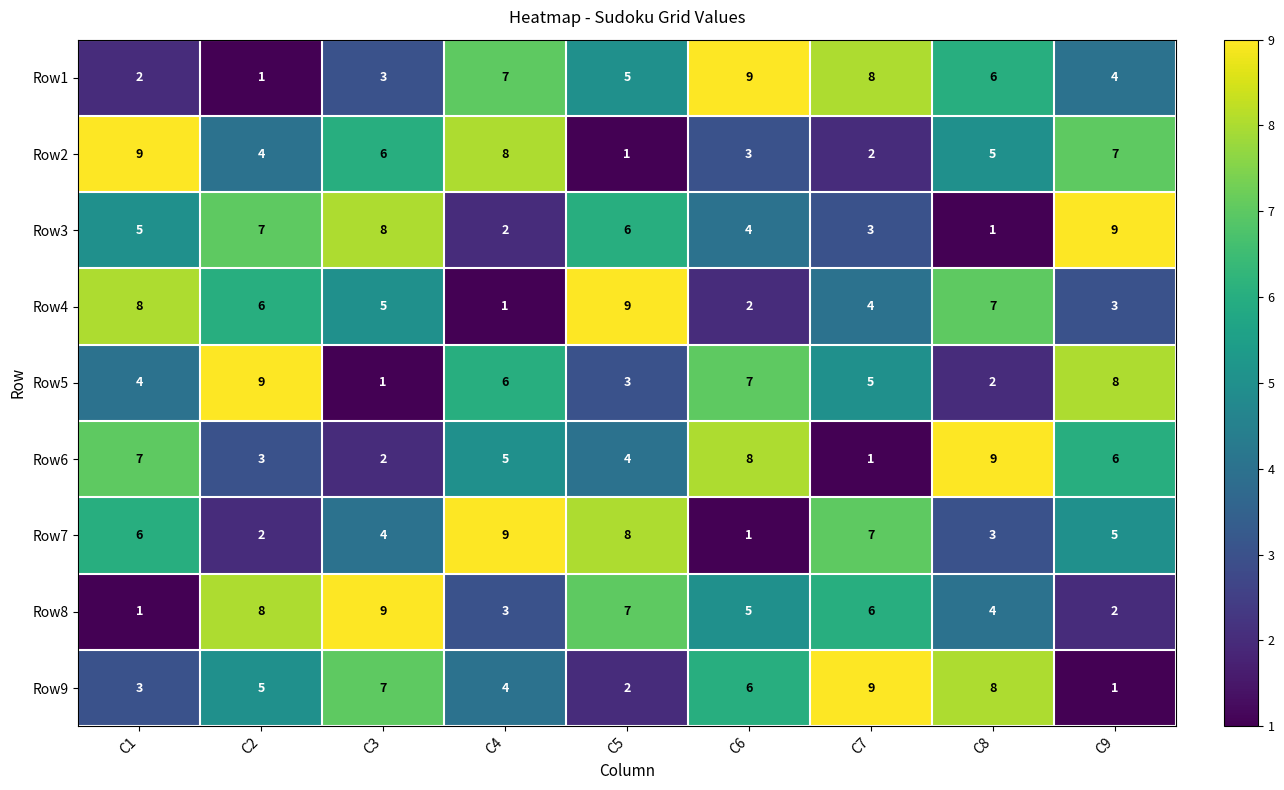

Which series changed the most between C2 and C7?

Row1